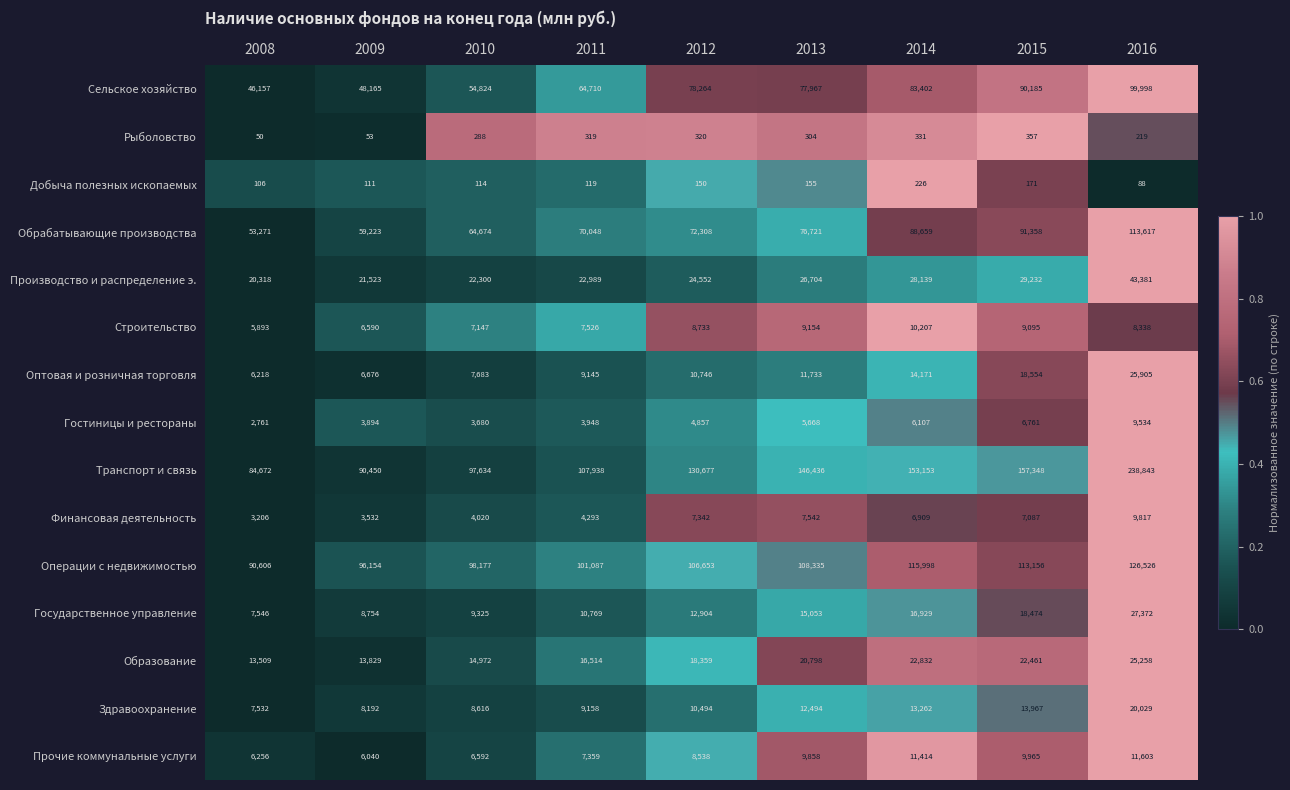

The value of Обрабатывающие производства at 2013 is 76721. True or false?

True